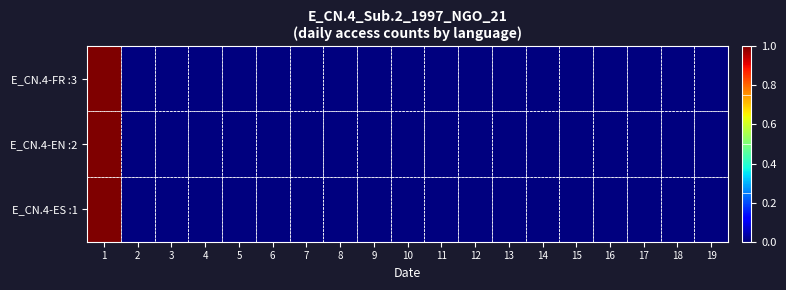

Rank the series by their maximum value, from lowest to highest.

E_CN.4-FR :3, E_CN.4-EN :2, E_CN.4-ES :1